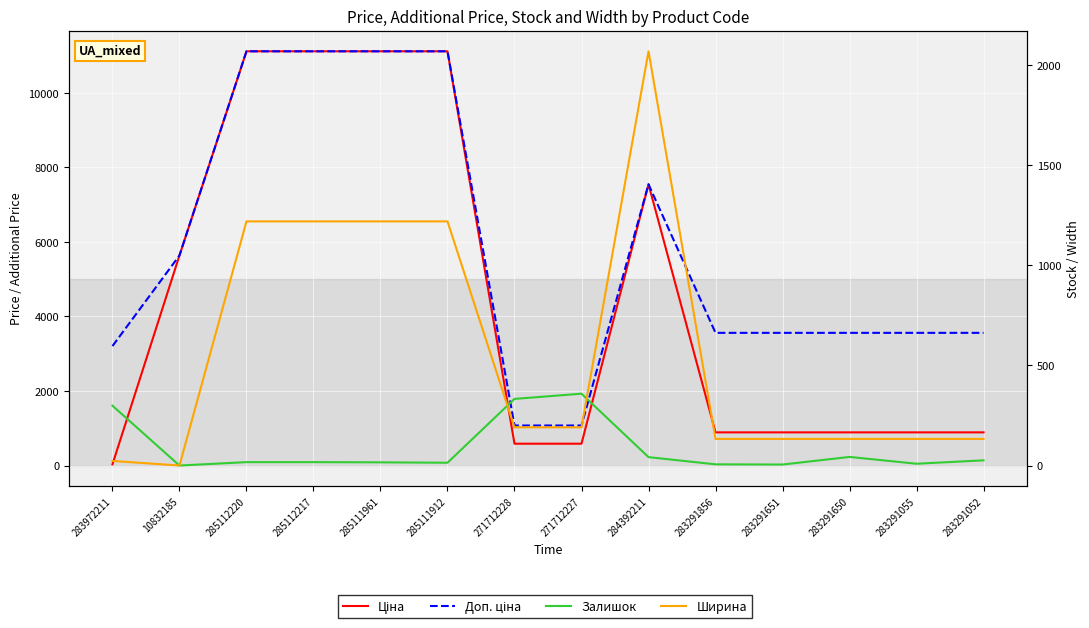

At which label does Ціна reach its minimum?

283972211